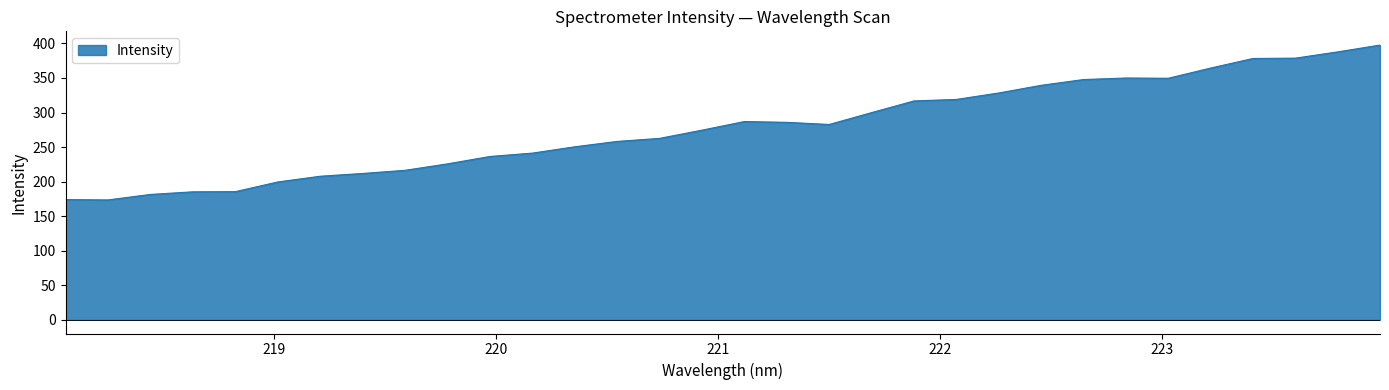

What is the minimum value shown in the chart?

173.5